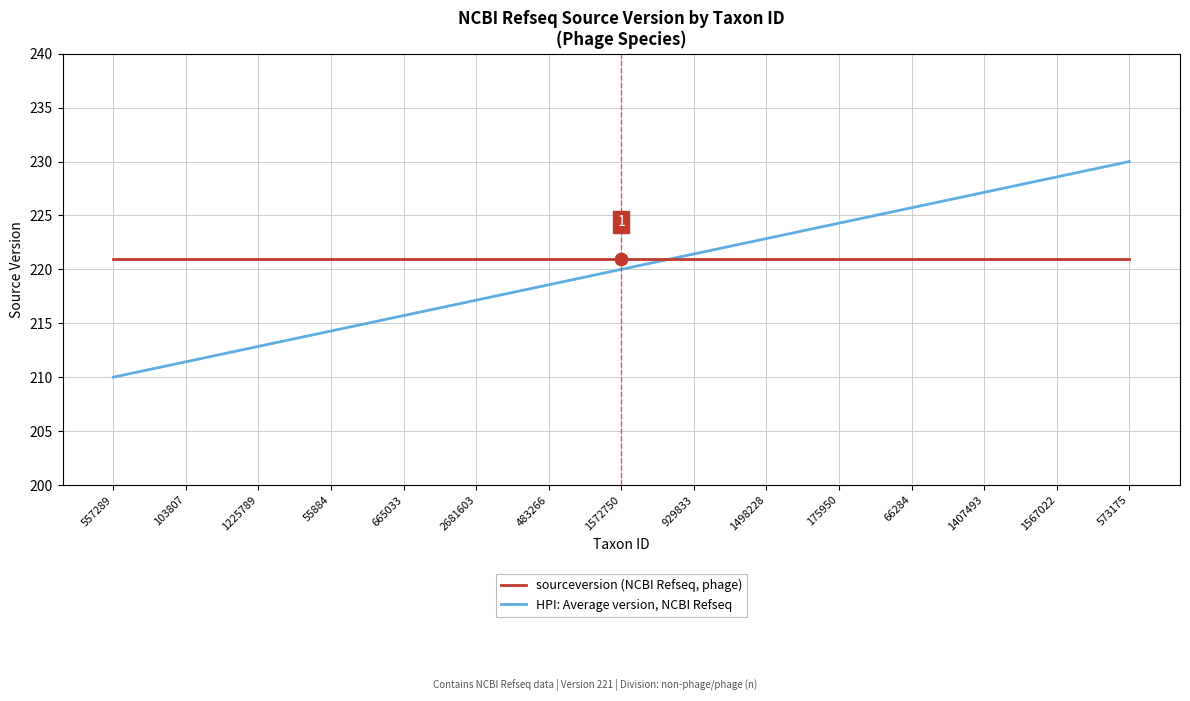

Which series has the largest total across all categories?

sourceversion (NCBI Refseq, phage)